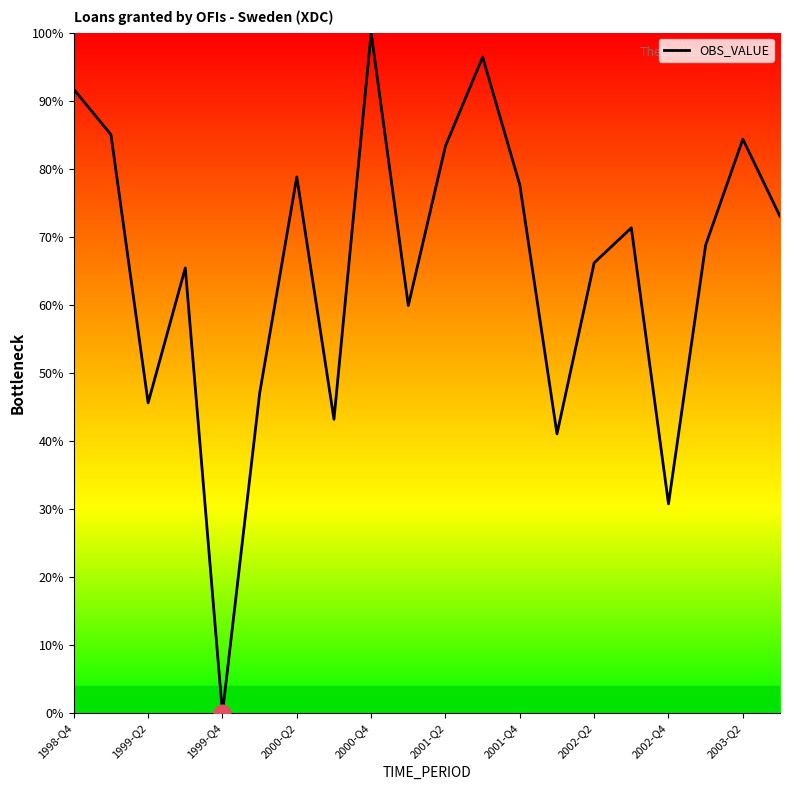

What is the greatest value displayed?

100.0